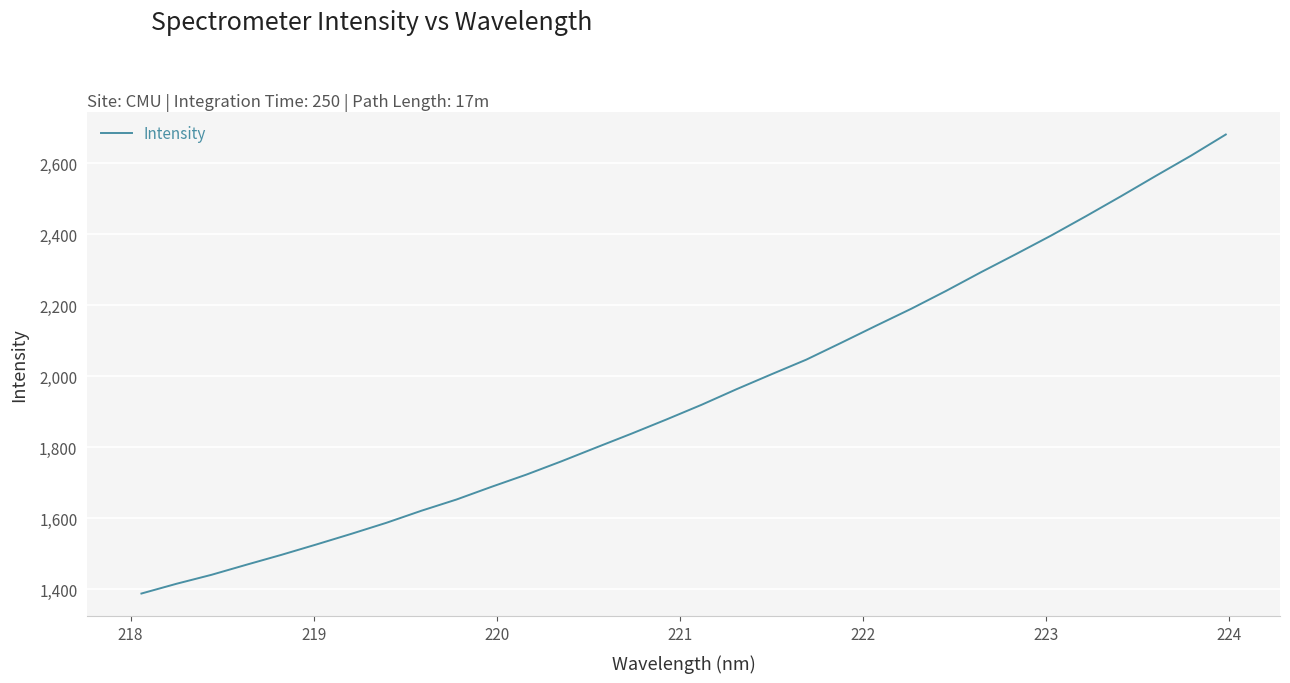

What is the greatest value displayed?

2680.6